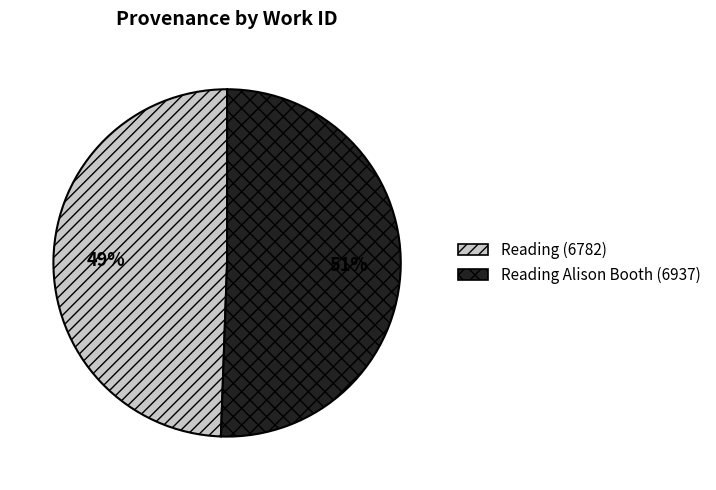

Which slice represents more than half of the pie?

Reading Alison Booth (6937)